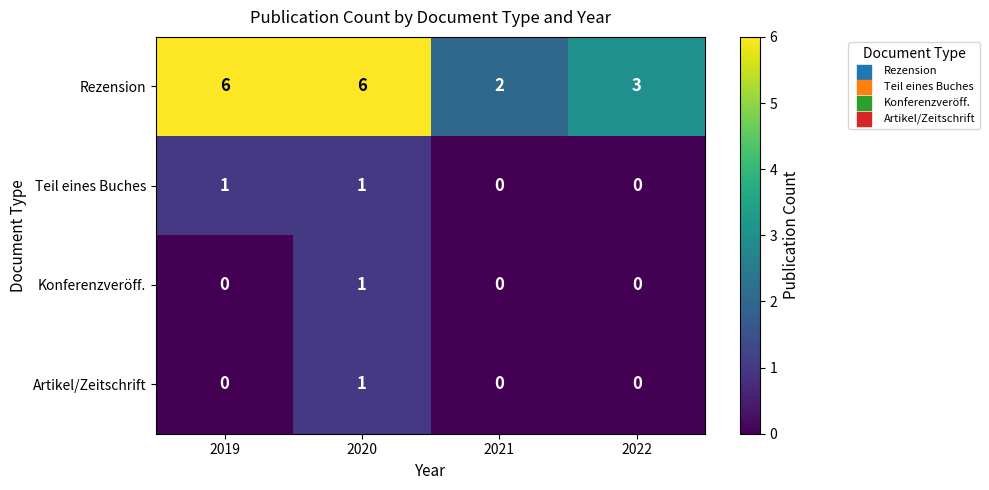

Between 2019 and 2022, which series saw the biggest shift?

Rezension